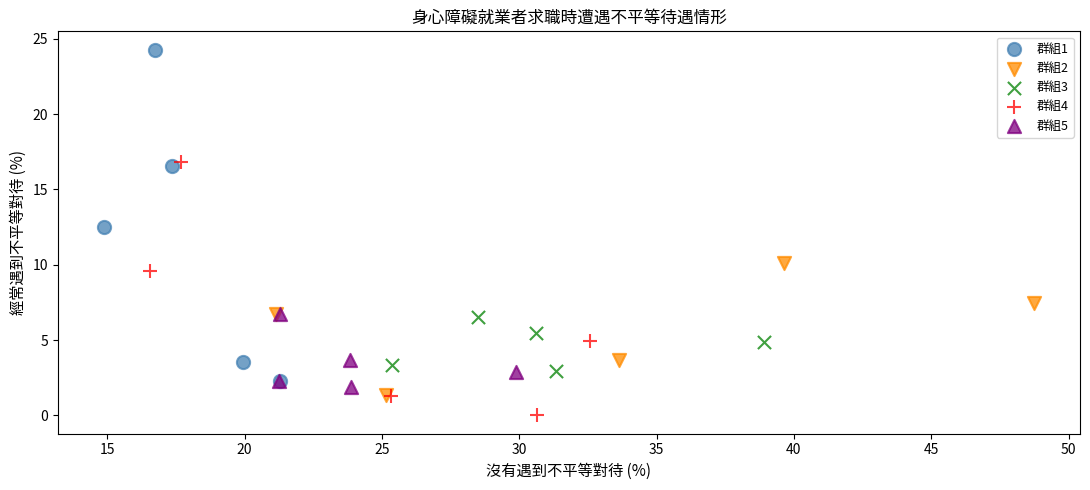

Which series has the largest Y range (max minus min)?

群組1